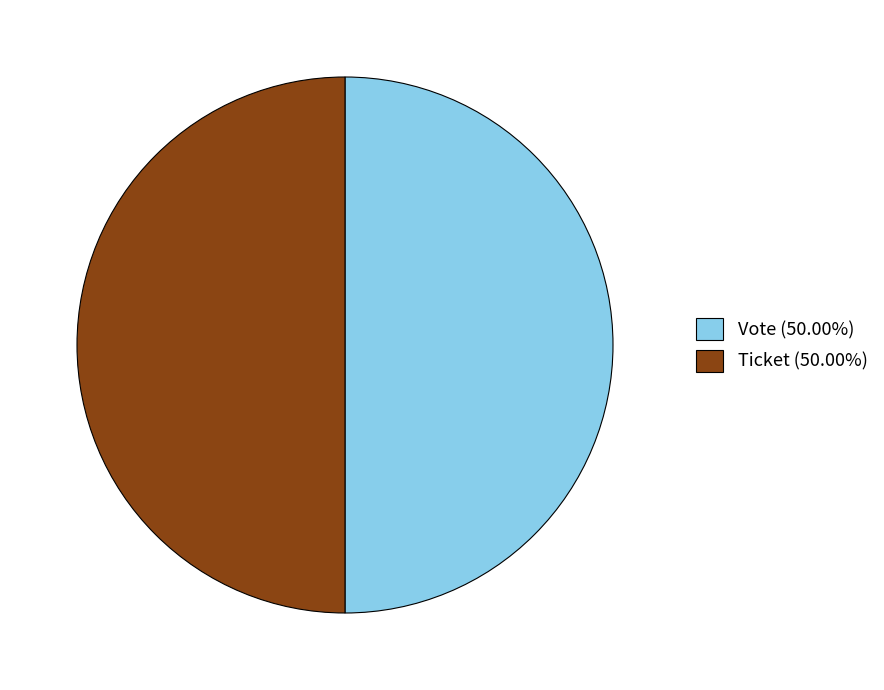

What is the ratio of the value at Vote (50.00%) to the value at Ticket (50.00%)?

1.0